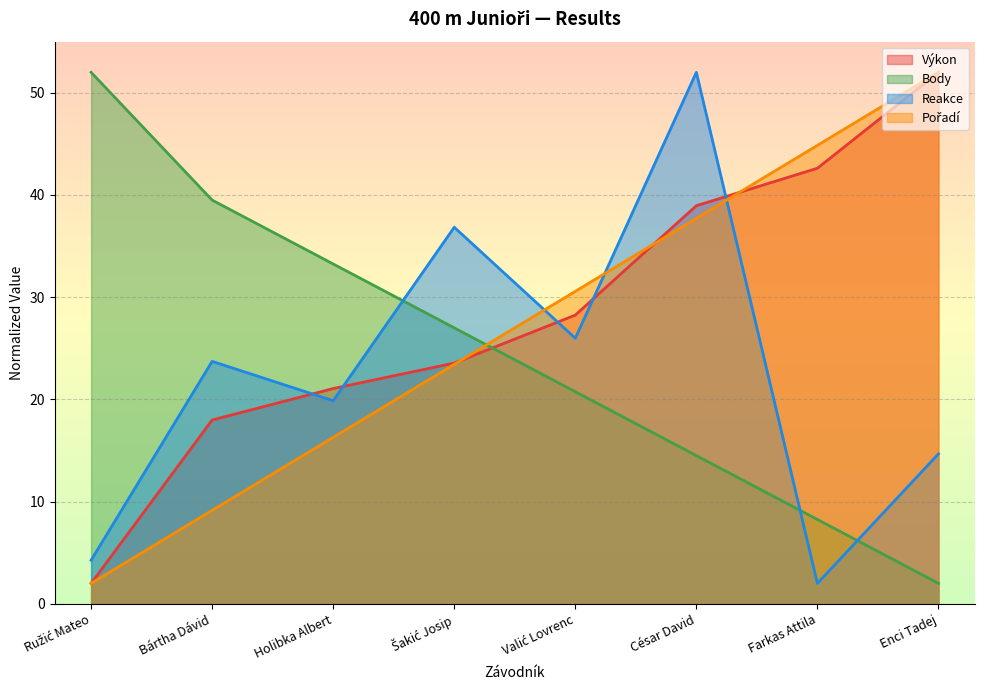

Rank the series by their average value, from lowest to highest.

Reakce, Body, Pořadí, Výkon